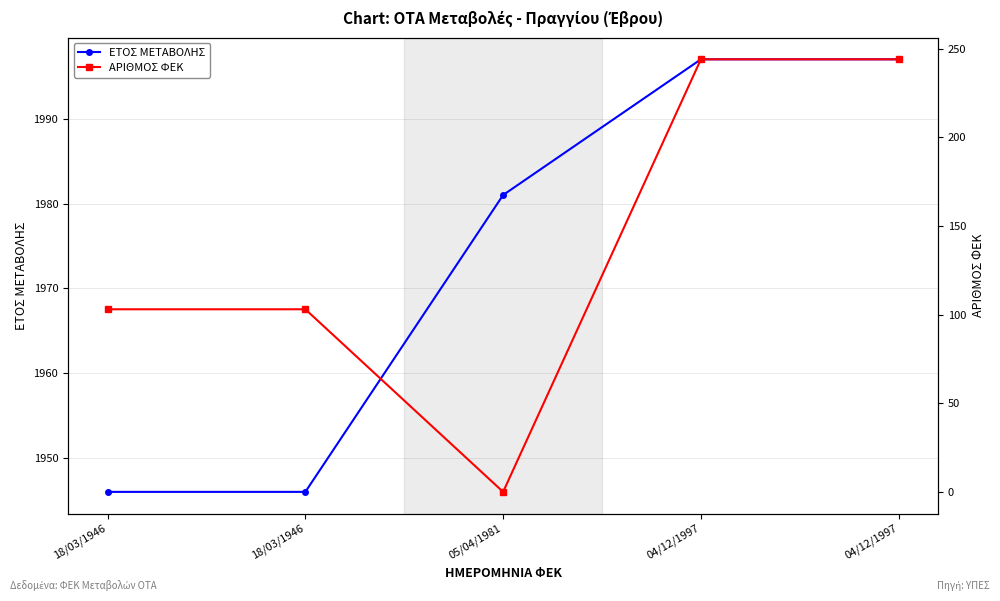

List the labels in order of ΕΤΟΣ ΜΕΤΑΒΟΛΗΣ value, smallest first.

18/03/1946, 18/03/1946, 05/04/1981, 04/12/1997, 04/12/1997